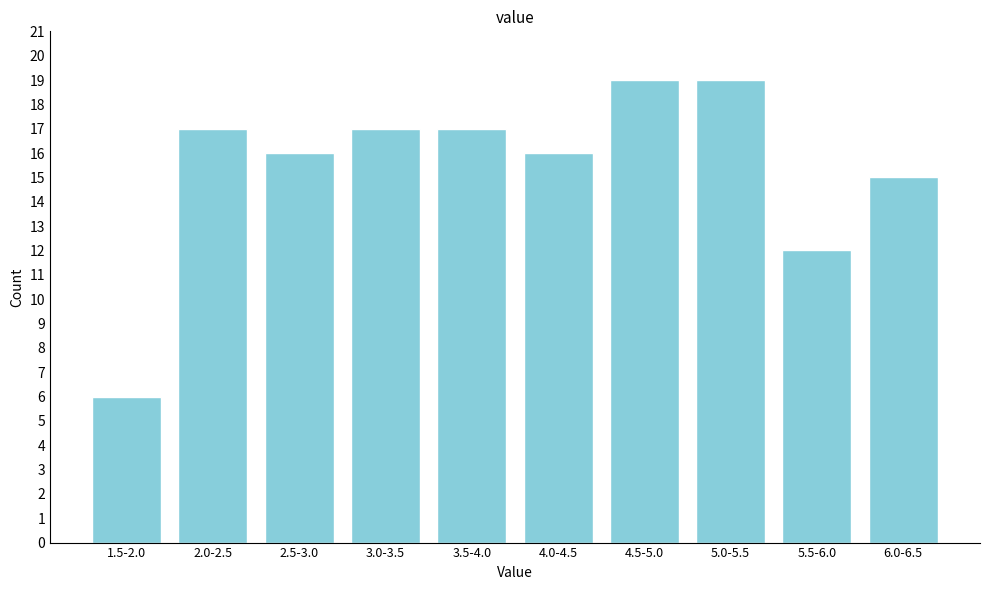

Reading left to right, what are all the values shown in this chart?

1.5-2.0=6	2.0-2.5=17	2.5-3.0=16	3.0-3.5=17	3.5-4.0=17	4.0-4.5=16	4.5-5.0=19	5.0-5.5=19	5.5-6.0=12	6.0-6.5=15